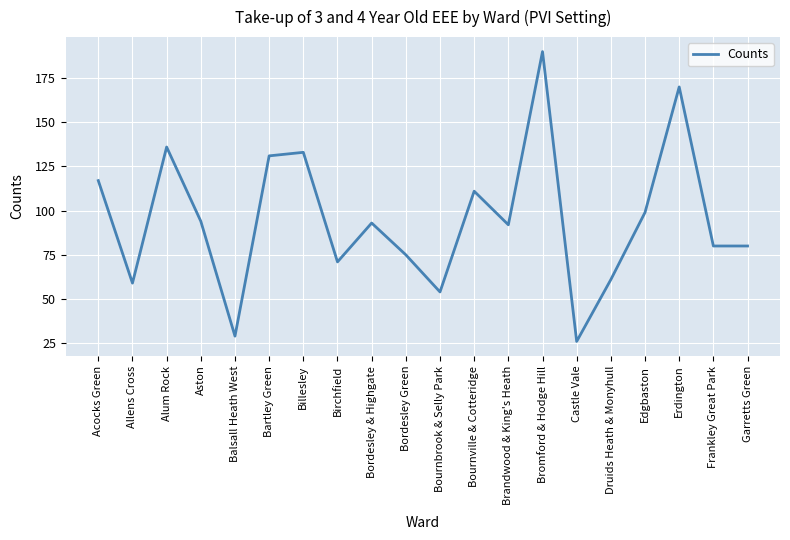

Which label corresponds to the smallest value in the chart?

Castle Vale